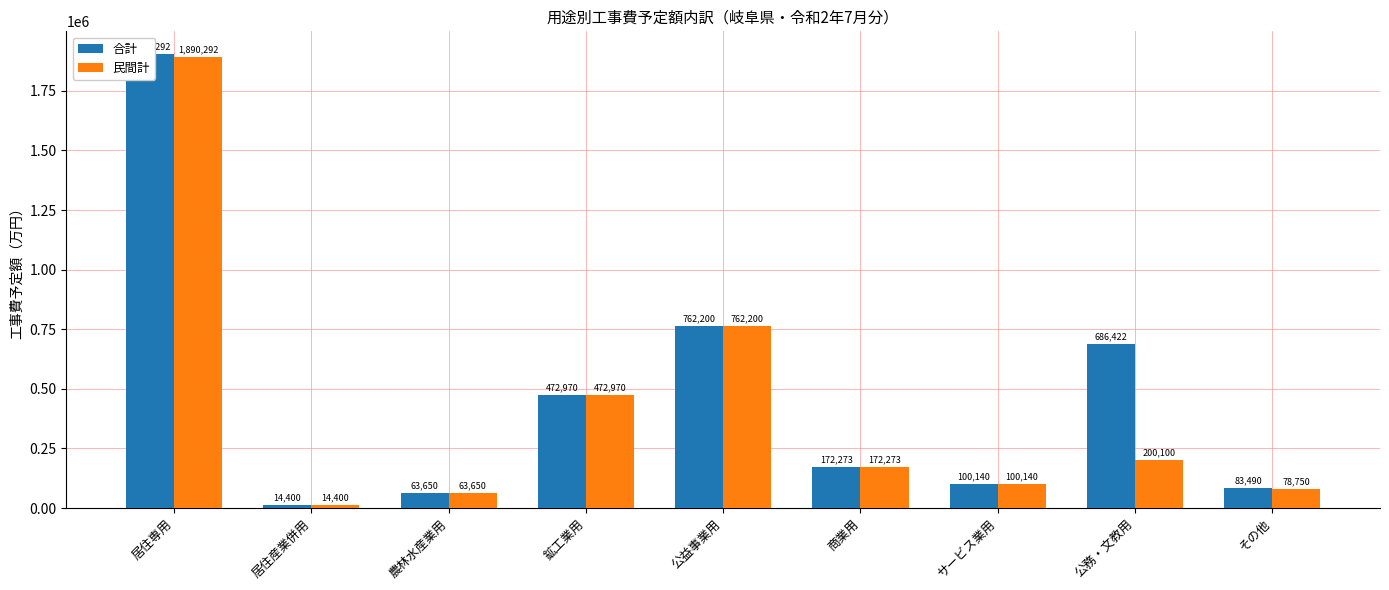

What is the approximate value of 合計 at 公務・文教用, to the nearest 100?

686400